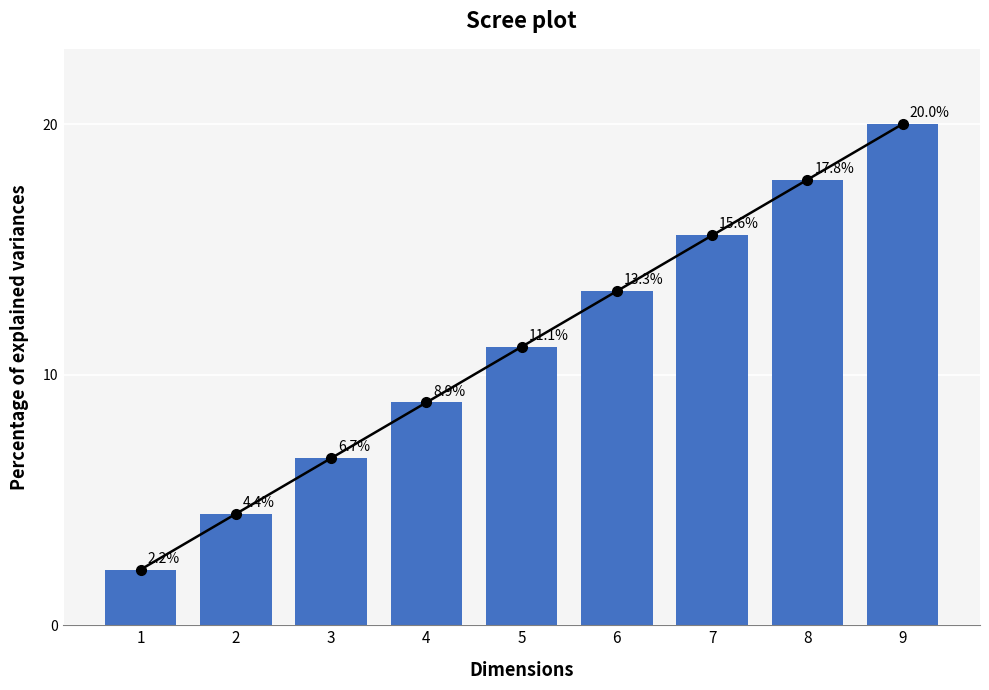

What is the change in value from 1 to 7?

+13.3